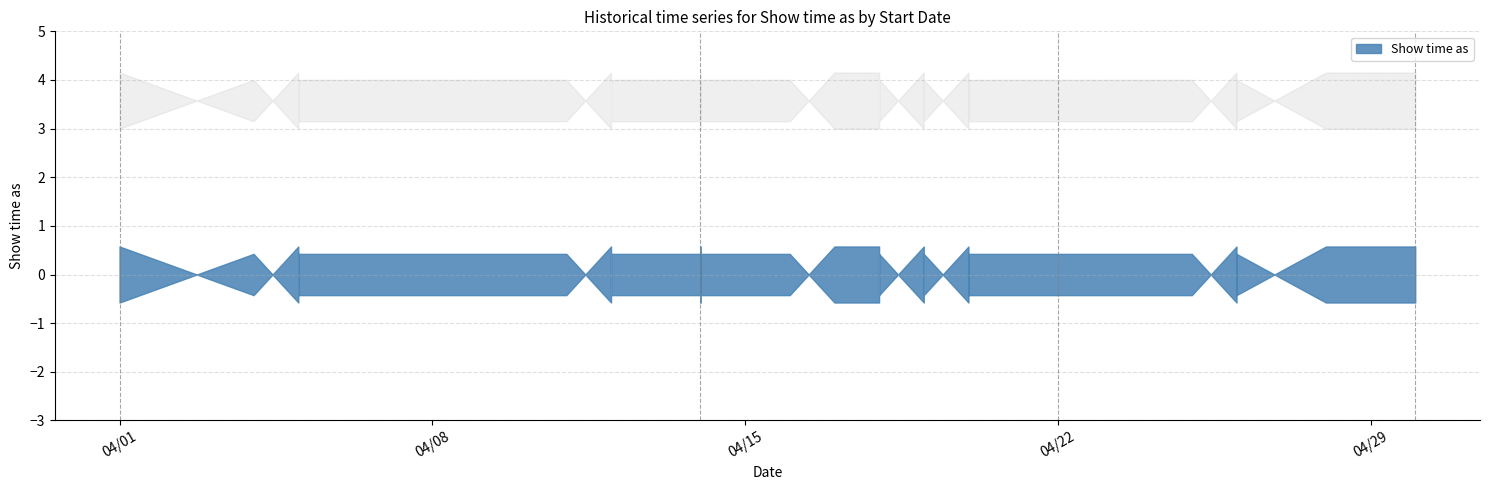

The value at 4/28/2014 is 4. True or false?

False